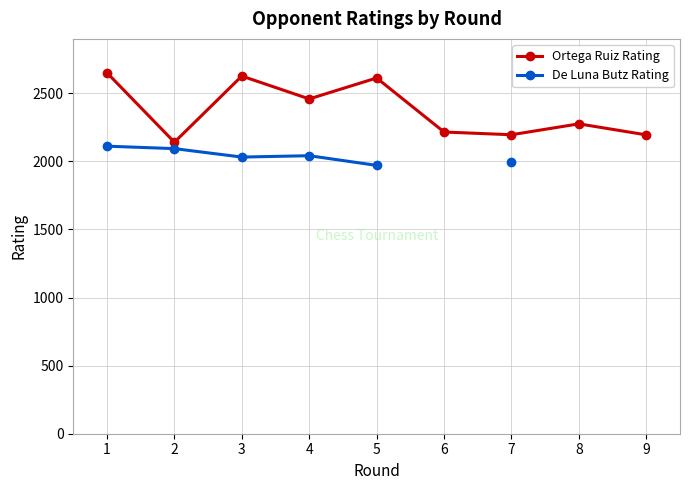

How many interior local valleys does the Ortega Ruiz Rating series have?

3